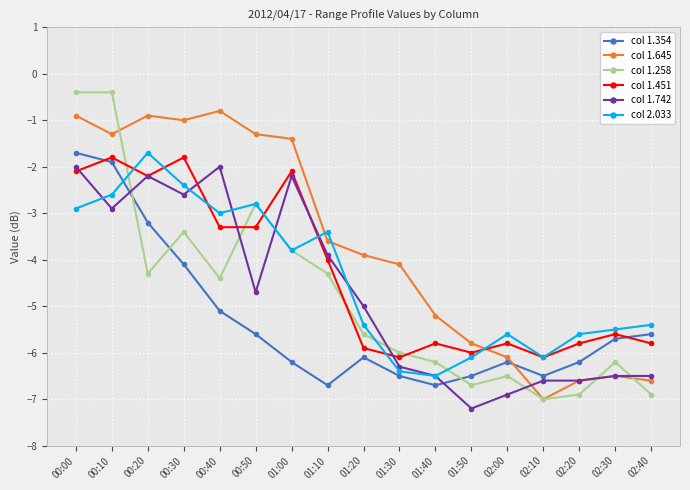

Count the number of categories in the chart.

17